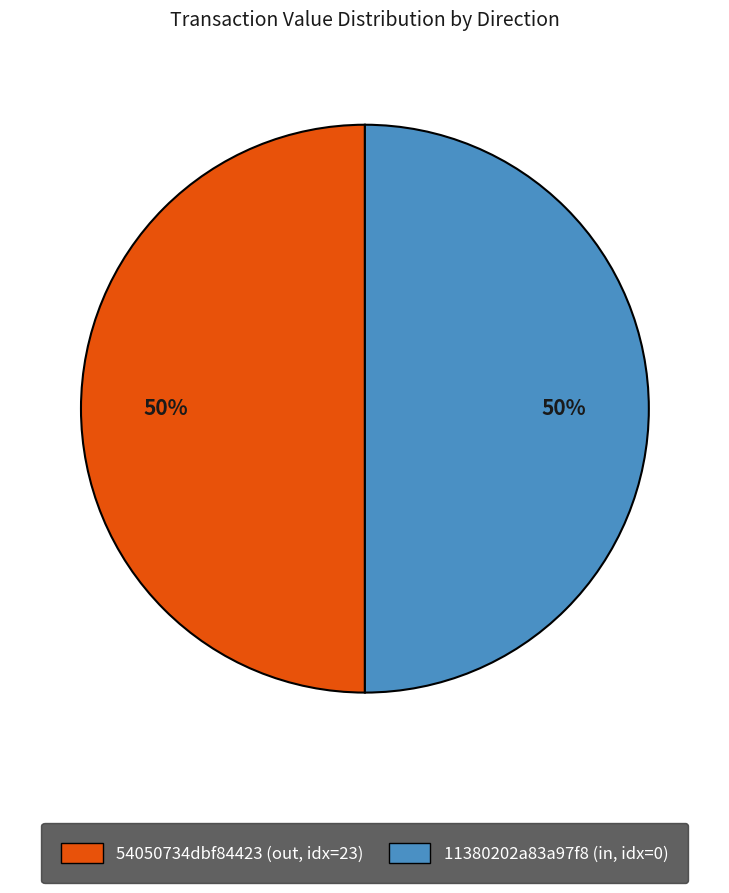

Which category has the smallest portion of the pie?

tx_index_0